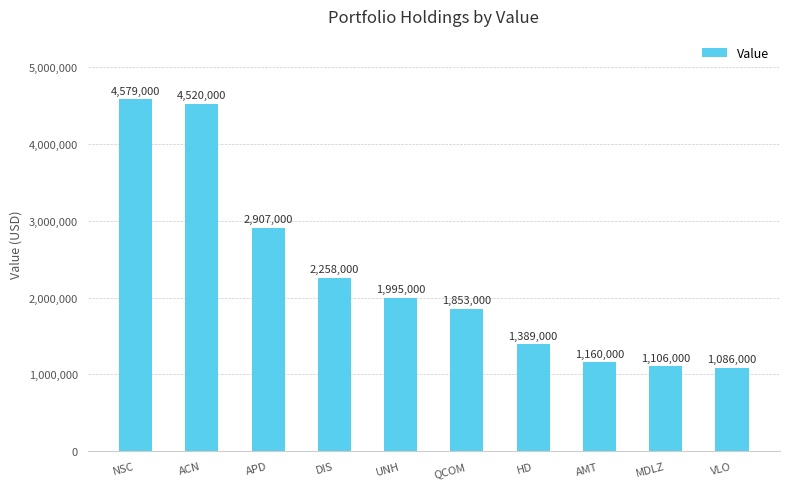

What is the difference between the maximum and minimum values?

3493000